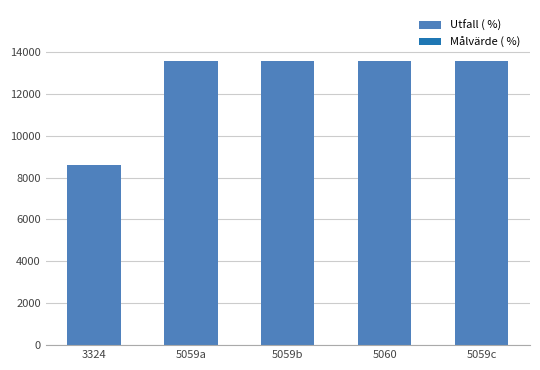

What is the label of the 2nd bar from the right?

5060